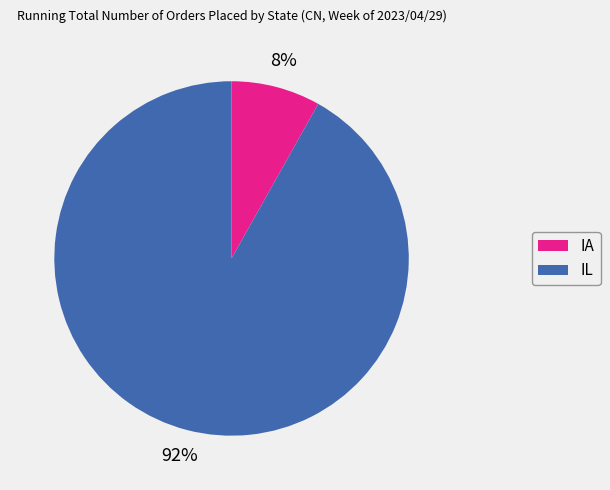

Which has a higher value, IL or IA?

IL